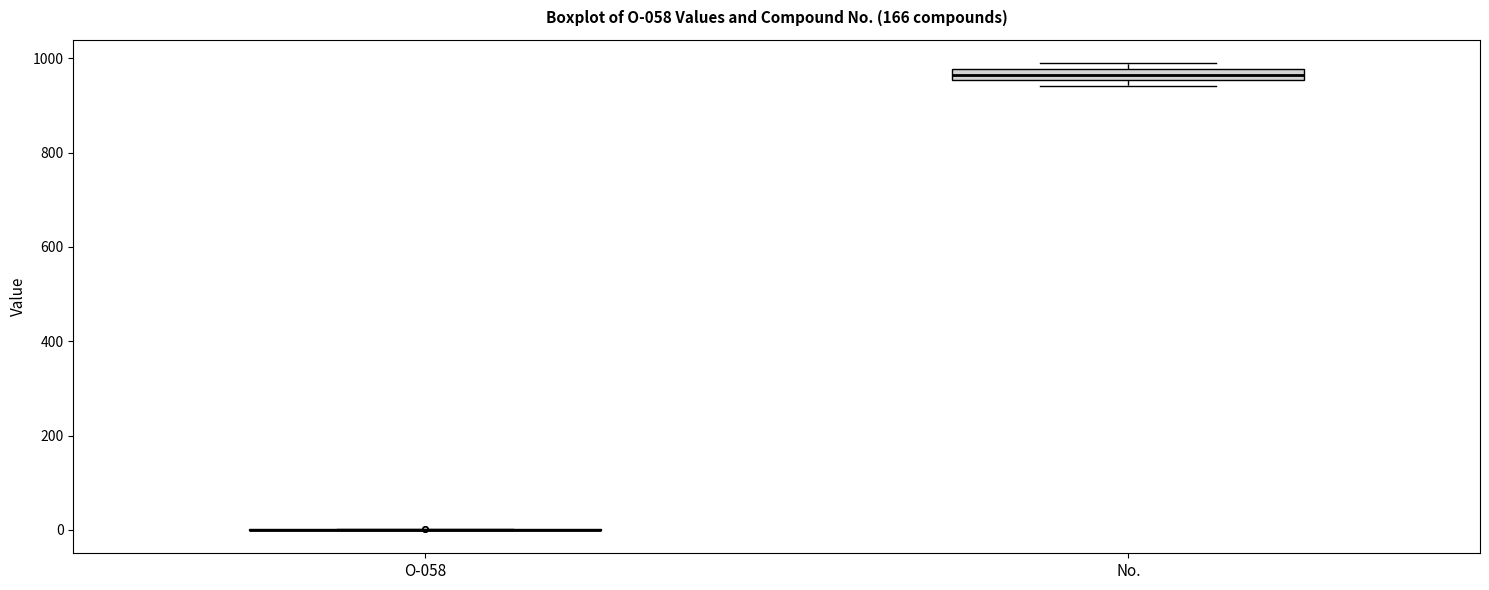

Comparing the boxes themselves (not the whiskers), which one is the tallest?

No.